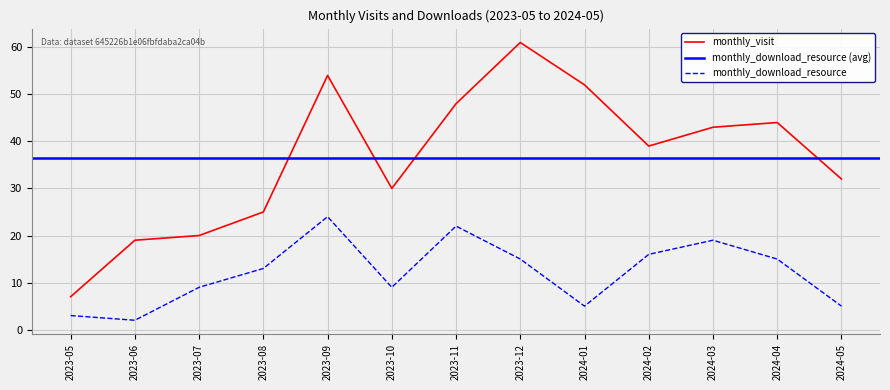

What is the label of the 2nd point from the right?

2024-04